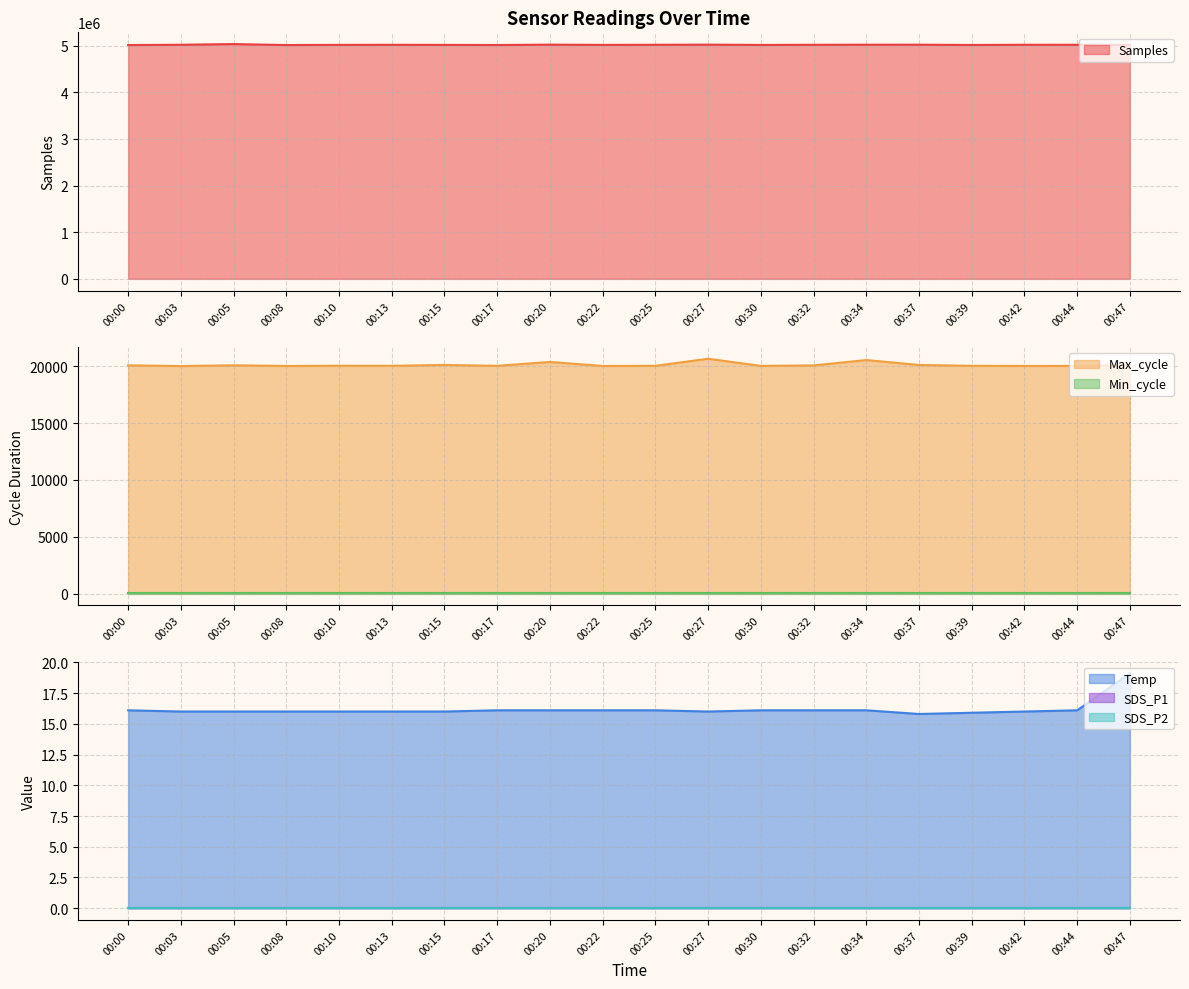

Reading right to left, extract all data points from this chart.

Temp: 19.1	16.1	16.0	15.9	15.8	16.1	16.1	16.1	16.0	16.1	16.1	16.1	16.1	16.0	16.0	16.0	16.0	16.0	16.0	16.1
Max_cycle: 20092.0	20032.0	20032.0	20041.0	20116.0	20550.0	20076.0	20036.0	20663.0	20041.0	20028.0	20382.0	20040.0	20120.0	20042.0	20045.0	20030.0	20084.0	20021.0	20084.0
Samples: 5016733.0	5019022.0	5019435.0	5014991.0	5021074.0	5020567.0	5018954.0	5015964.0	5021930.0	5019146.0	5016775.0	5022016.0	5014067.0	5016972.0	5018489.0	5017129.0	5013574.0	5034200.0	5019503.0	5013510.0